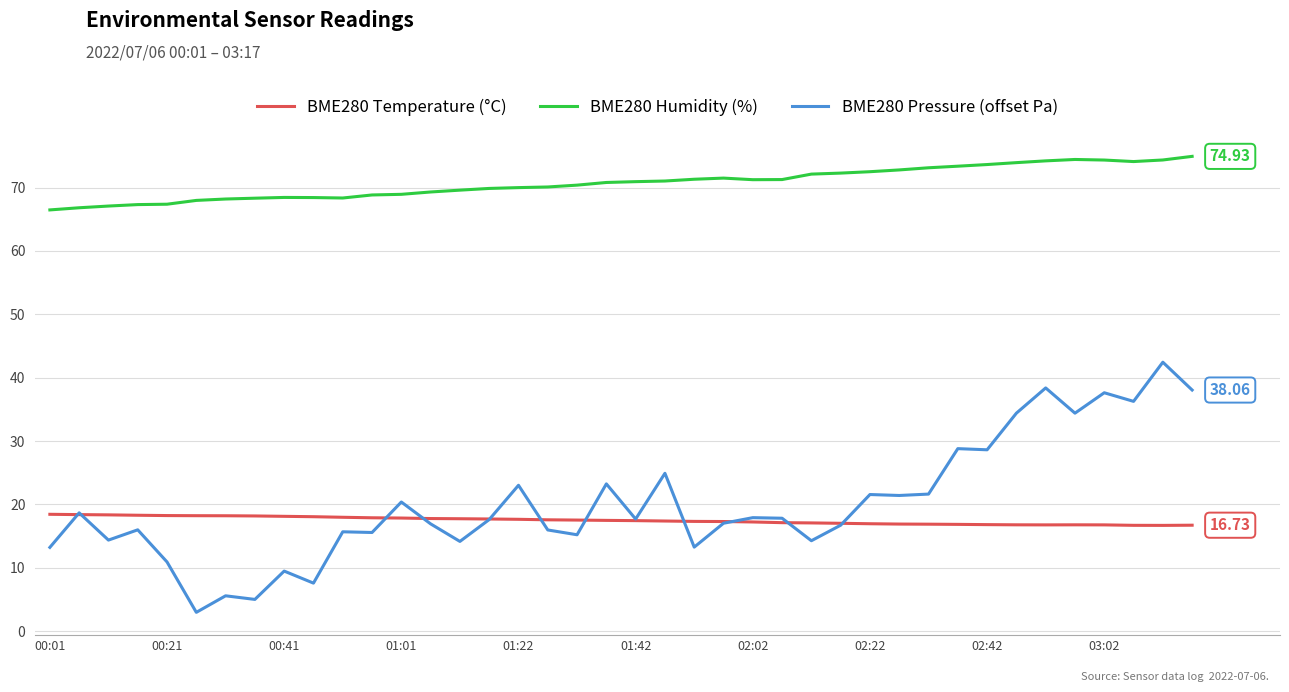

True or false: BME280 Humidity (%) and BME280 Pressure (offset Pa) cross at least once.

False